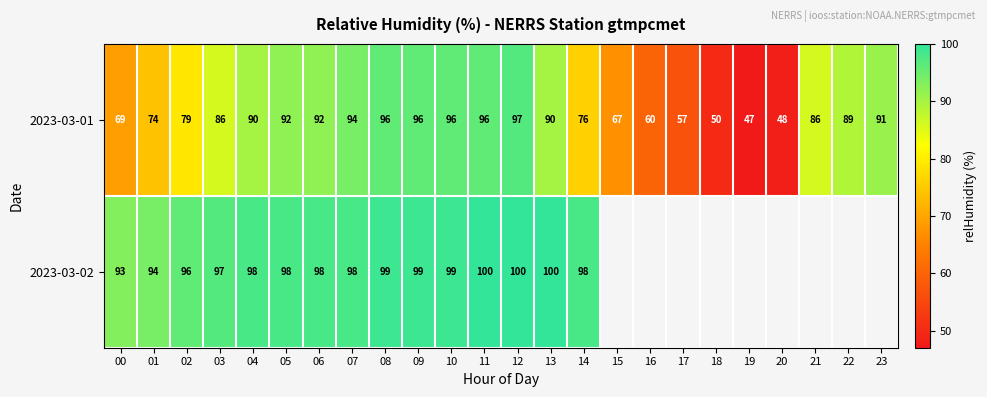

What is the difference between the 2023-03-01 values at 19 and 08?

49